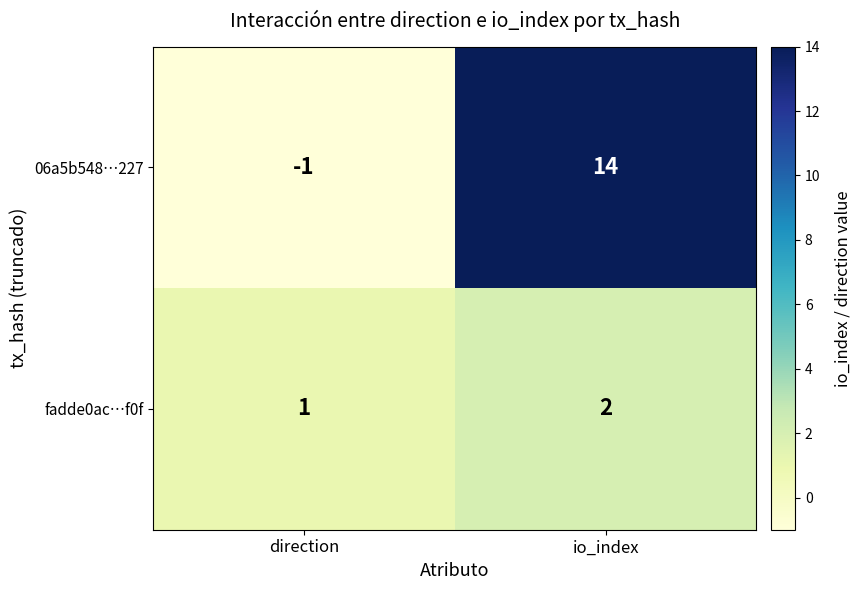

What is the difference between the 06a5b548…227 values at io_index and direction?

15